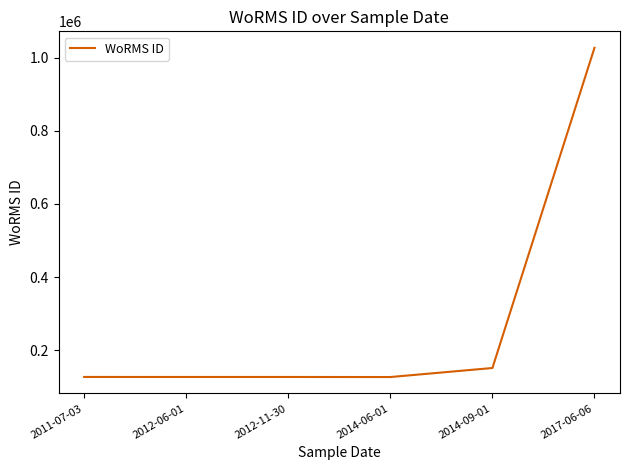

Does the chart display data point markers on the line(s)?

No